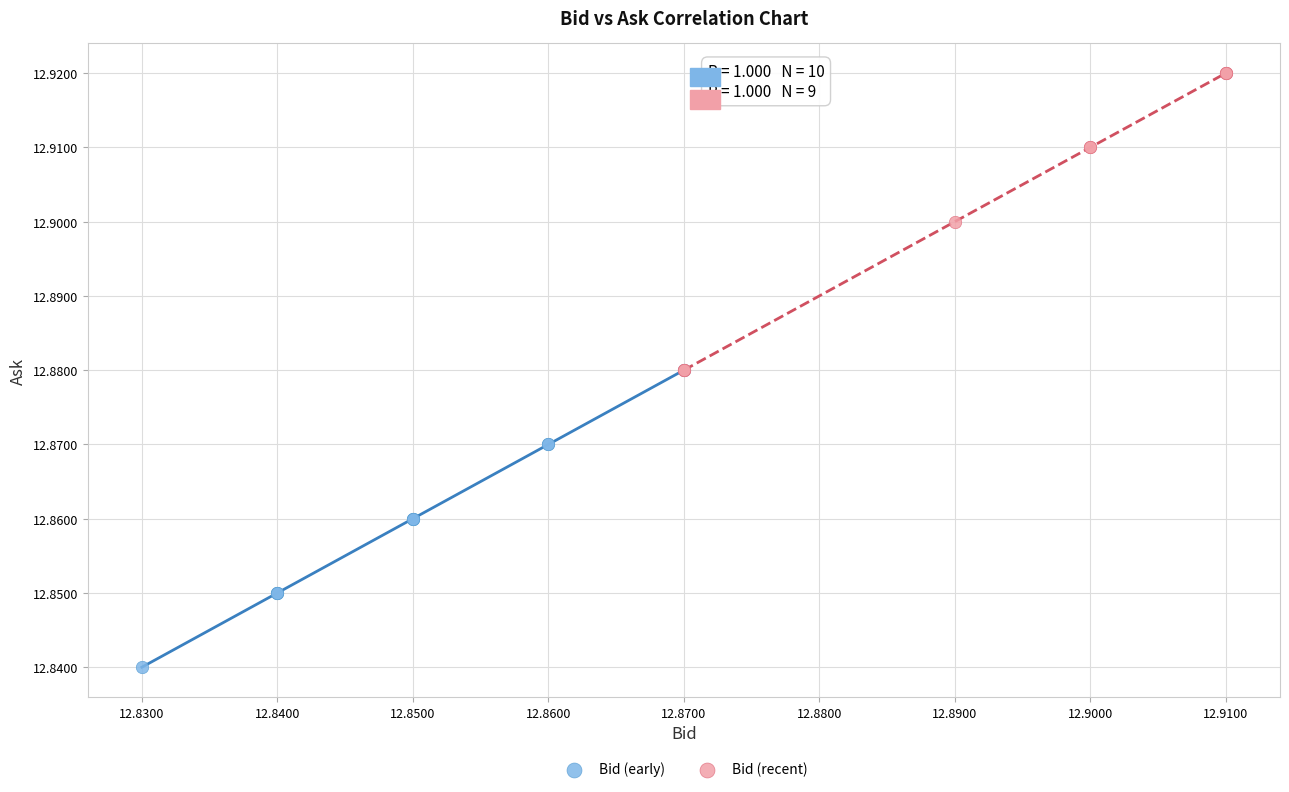

Which series reaches the maximum Y coordinate?

Bid (recent)